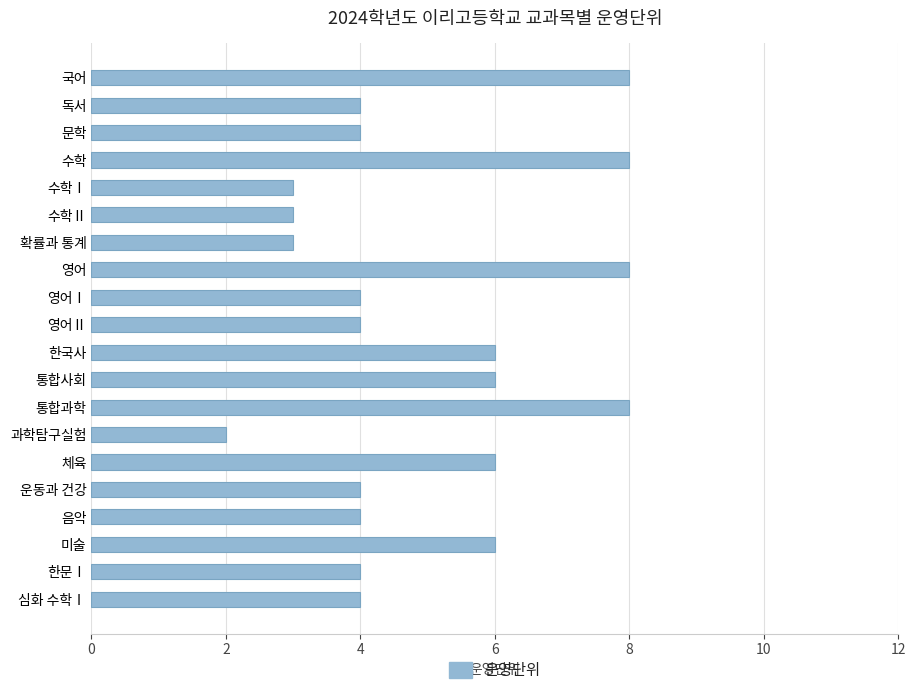

What is the change in value from 수학 to 확률과 통계?

-5